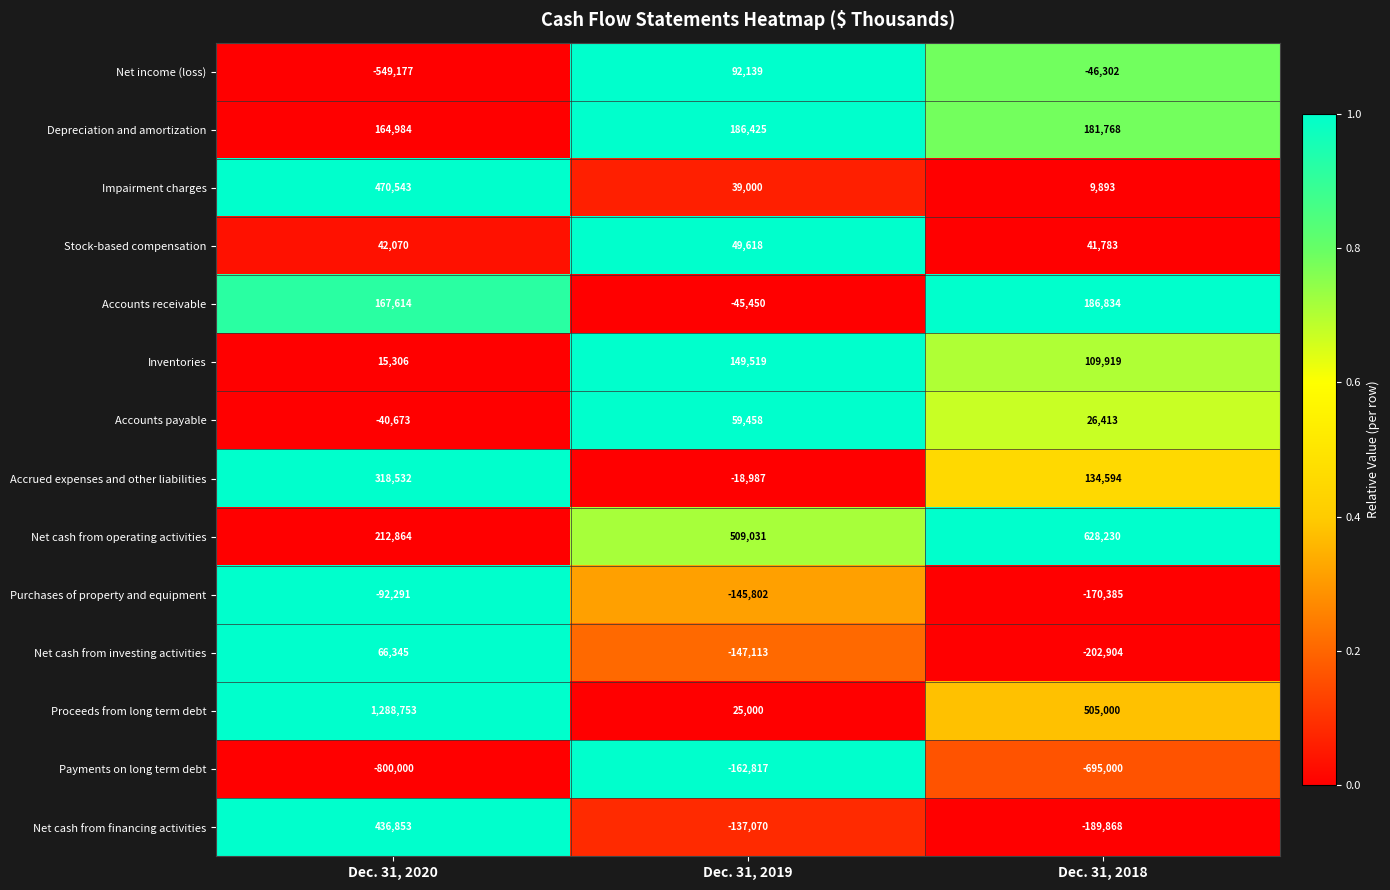

Between Dec. 31, 2020 and Dec. 31, 2019, which series saw the biggest shift?

Proceeds from long term debt